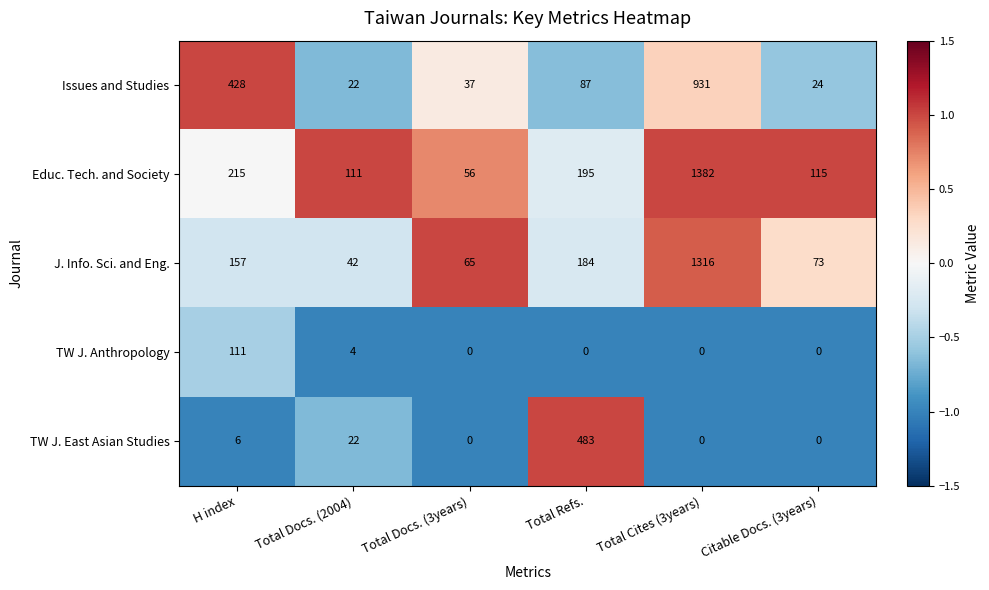

What is the sum of all J. Info. Sci. and Eng. values?

1837